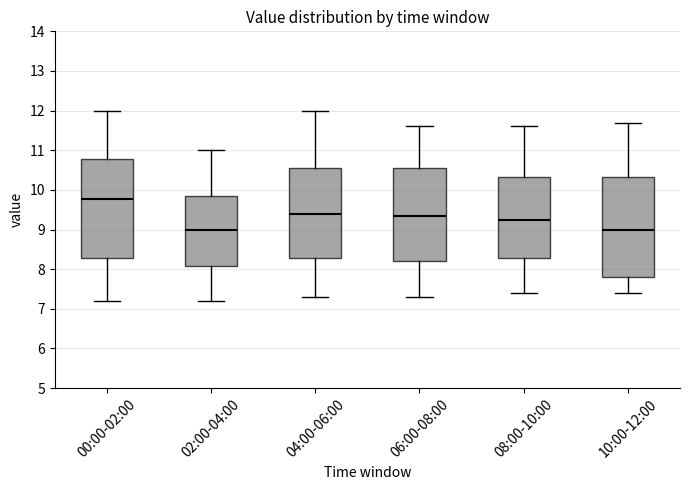

Reading left to right, read every box against the y-axis: the position of its median line, the range the box covers, and the ends of its whiskers. The values are not printed on the chart, so give them approximately, as read against the axis.

00:00-02:00: median 9.8, box 8.3 to 10.8, whiskers 7.2 to 12.0
02:00-04:00: median 9.0, box 8.1 to 9.9, whiskers 7.2 to 11.0
04:00-06:00: median 9.4, box 8.3 to 10.6, whiskers 7.3 to 12.0
06:00-08:00: median 9.4, box 8.2 to 10.6, whiskers 7.3 to 11.6
08:00-10:00: median 9.3, box 8.3 to 10.3, whiskers 7.4 to 11.6
10:00-12:00: median 9.0, box 7.8 to 10.3, whiskers 7.4 to 11.7